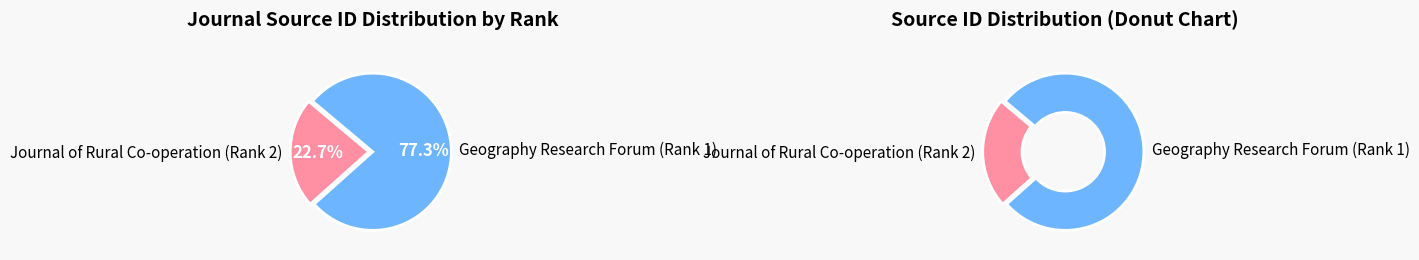

What portion of the pie excludes Journal of Rural Co-operation (Rank 2)?

77.3%